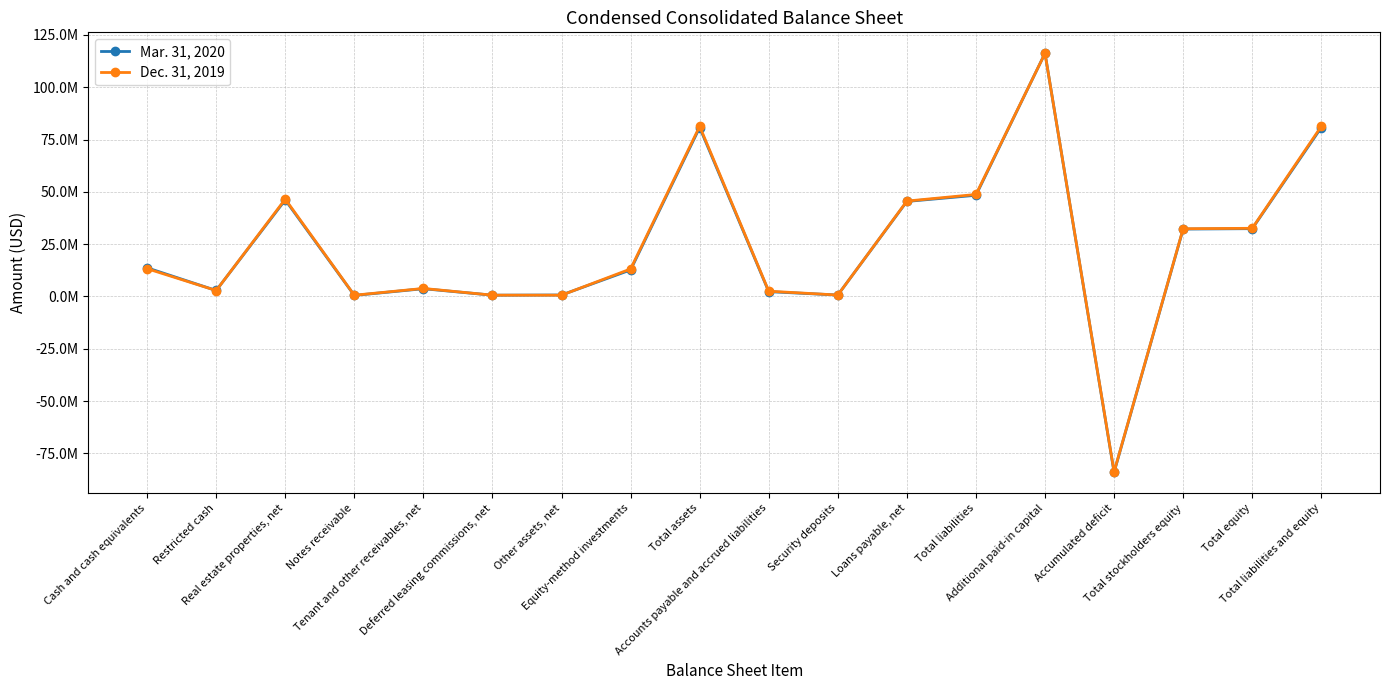

Which has a higher value, Equity-method investments or Accumulated deficit?

Equity-method investments